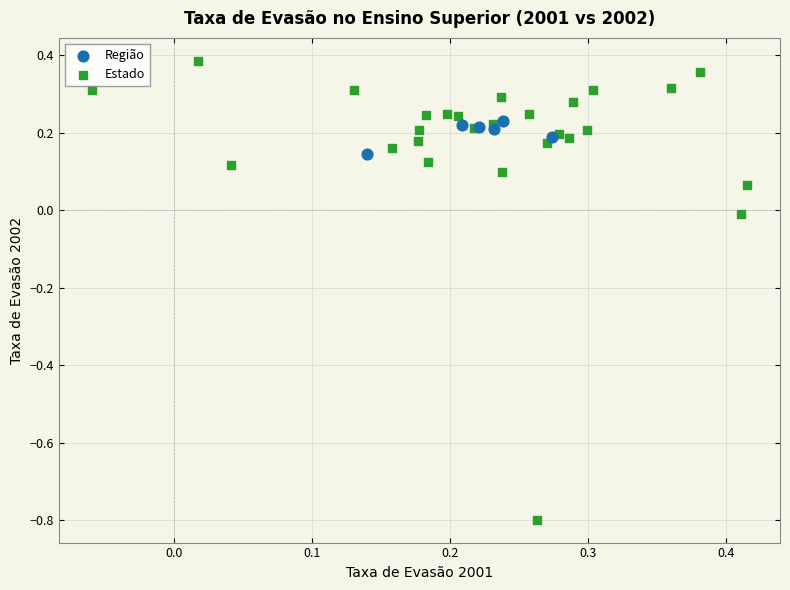

What are all the series names shown in the legend?

Região, Estado